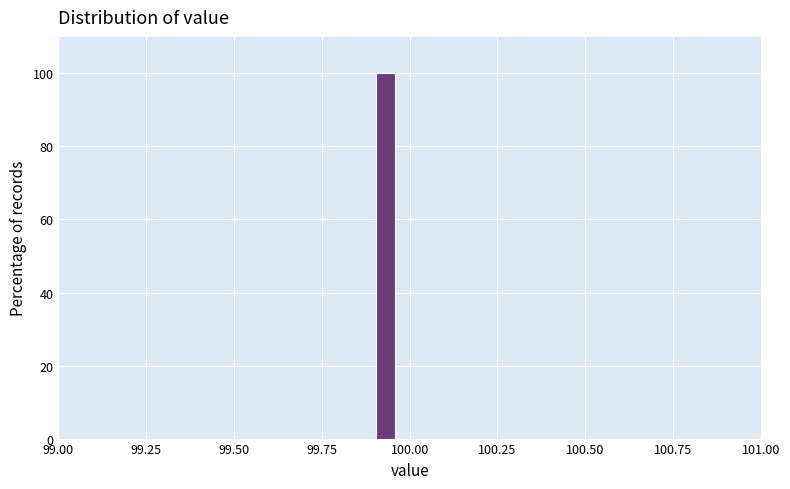

Around what value on the x-axis is the tallest bar? Give the approximate position of its centre, as read against the axis.

99.95